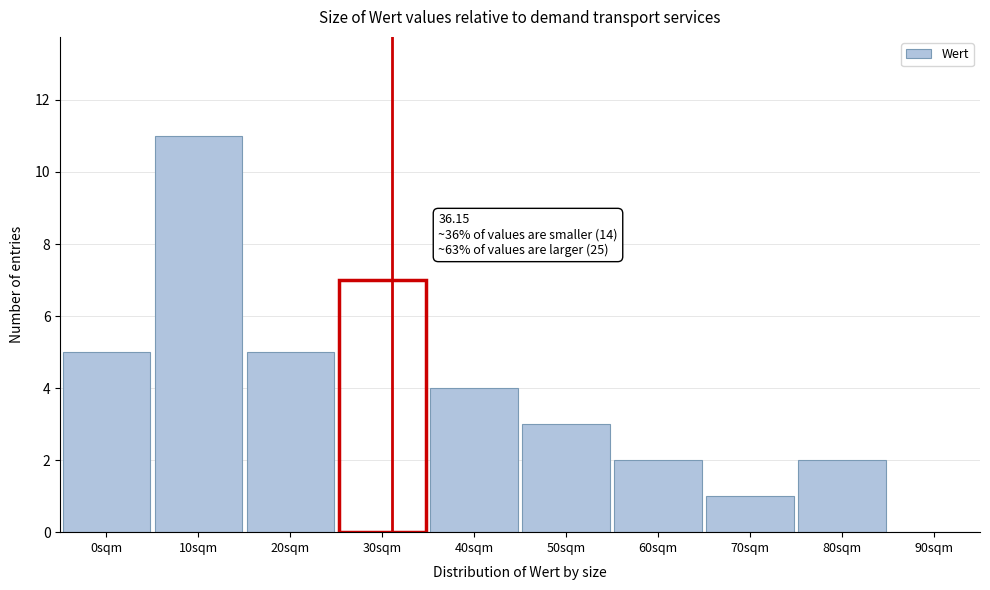

Reading left to right, list all the values displayed in this chart.

0sqm=5	10sqm=11	20sqm=5	30sqm=7	40sqm=4	50sqm=3	60sqm=2	70sqm=1	80sqm=2	90sqm=0